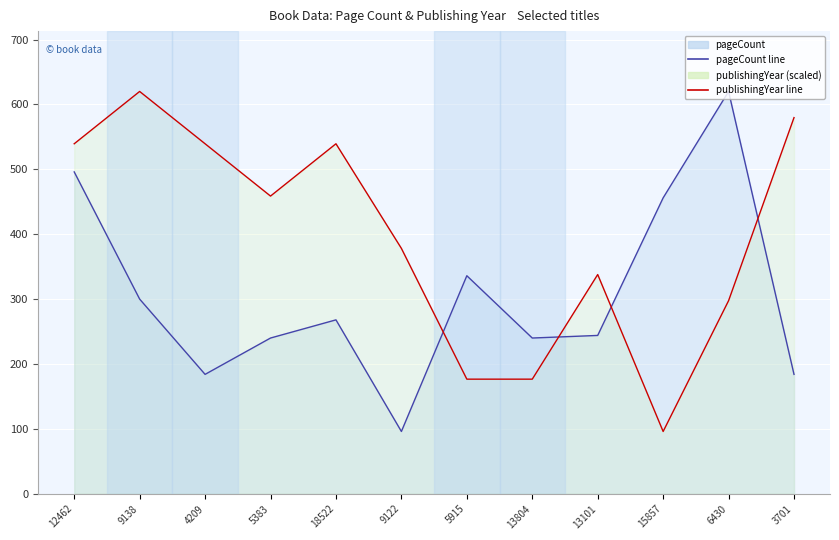

Reading left to right, extract all data points from this chart.

pageCount line: 496.0	300.0	184.0	240.0	268.0	96.0	336.0	240.0	244.0	456.0	620.0	184.0
publishingYear line: 539.4	620.0	539.4	458.8	539.4	378.2	176.6	176.6	337.8	96.0	297.5	579.7